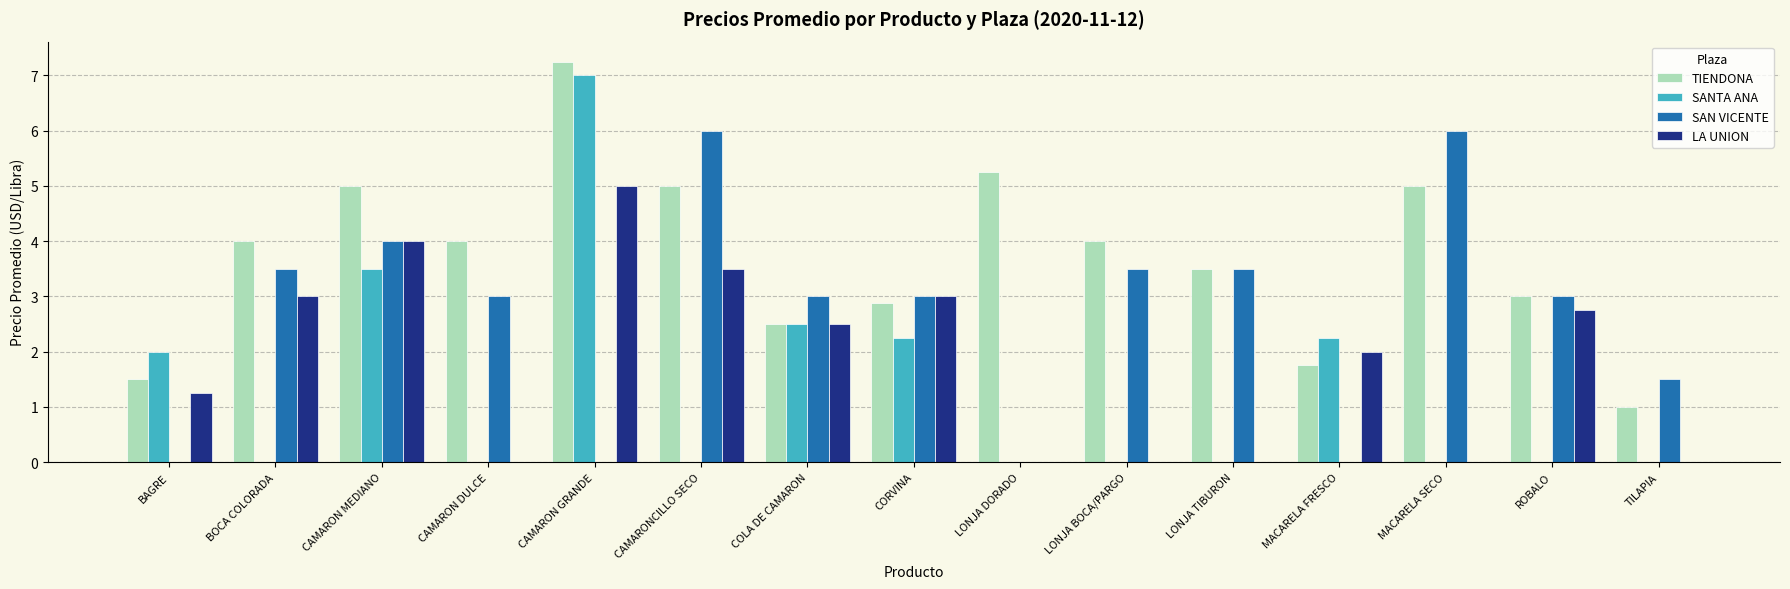

At which label is LA UNION closest to 2?

MACARELA FRESCO